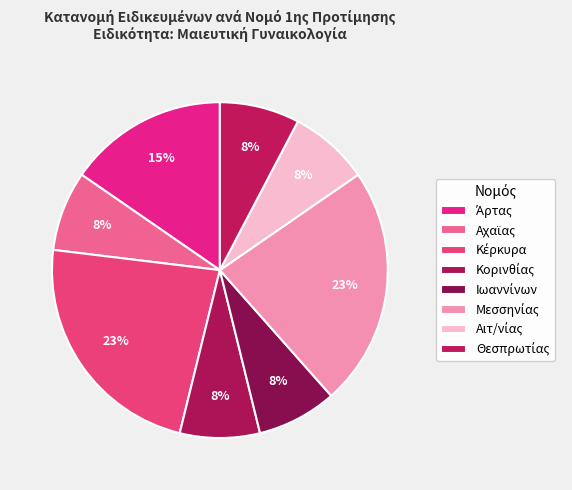

Count the number of slices in the pie.

8